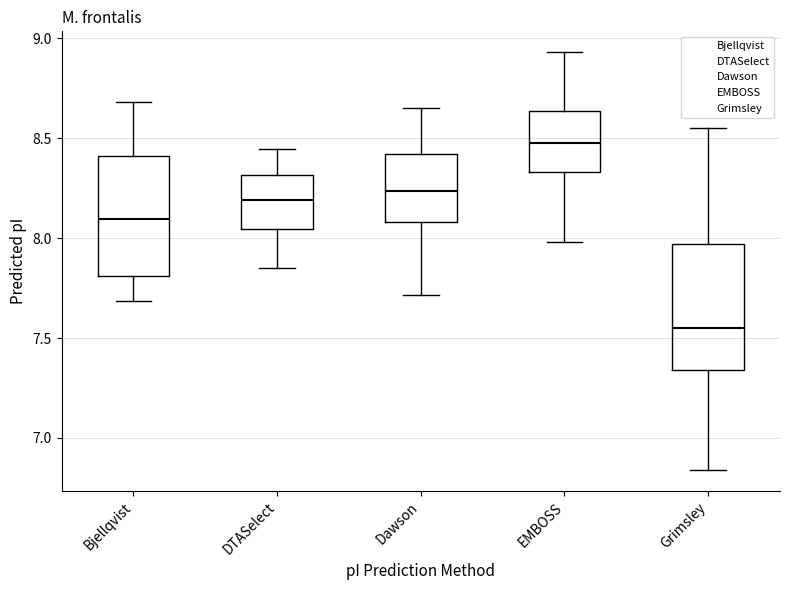

Reading left to right, transcribe this box plot: for each box, give where its median line is, the range the box spans, and where its two whiskers end, as read against the y-axis. The values are not printed on the chart, so give them approximately, as read against the axis.

Bjellqvist: median 8.10, box 7.80 to 8.40, whiskers 7.70 to 8.70
DTASelect: median 8.20, box 8.05 to 8.30, whiskers 7.85 to 8.45
Dawson: median 8.25, box 8.10 to 8.40, whiskers 7.70 to 8.65
EMBOSS: median 8.50, box 8.35 to 8.65, whiskers 8.00 to 8.95
Grimsley: median 7.55, box 7.35 to 7.95, whiskers 6.85 to 8.55